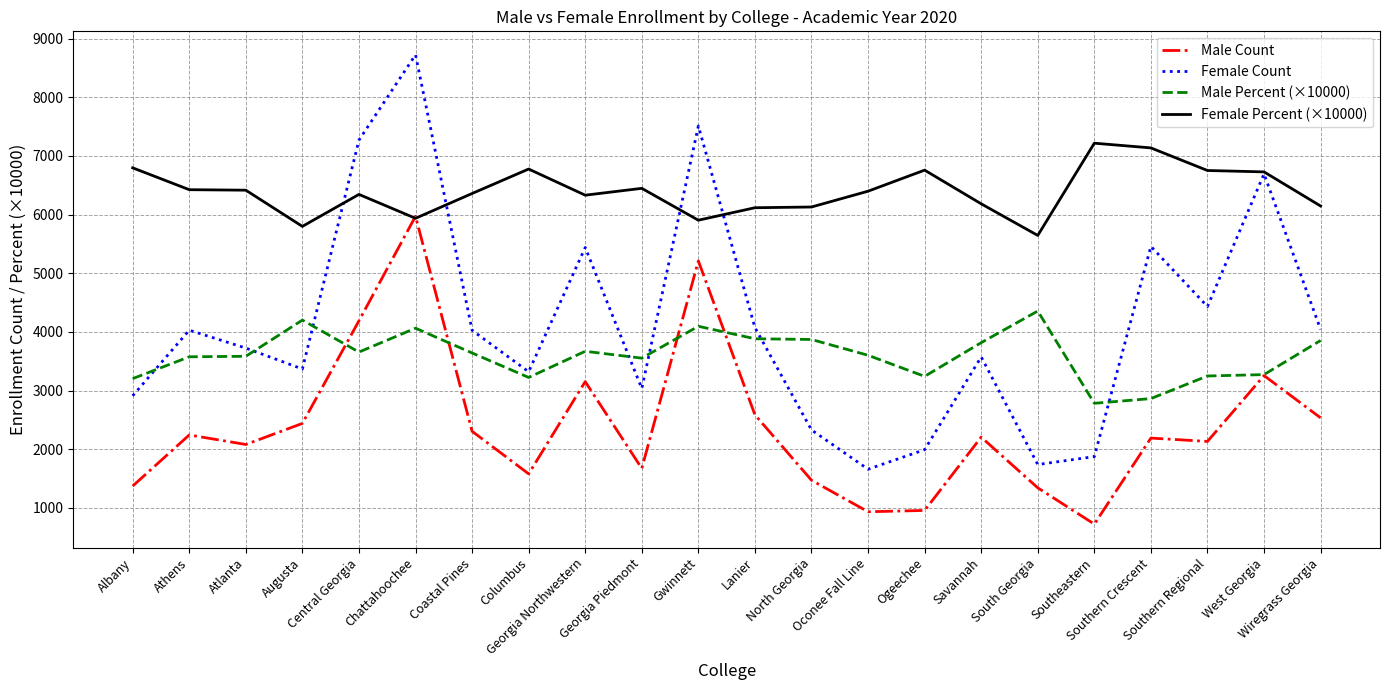

Is this an area chart (filled region under the line)?

No